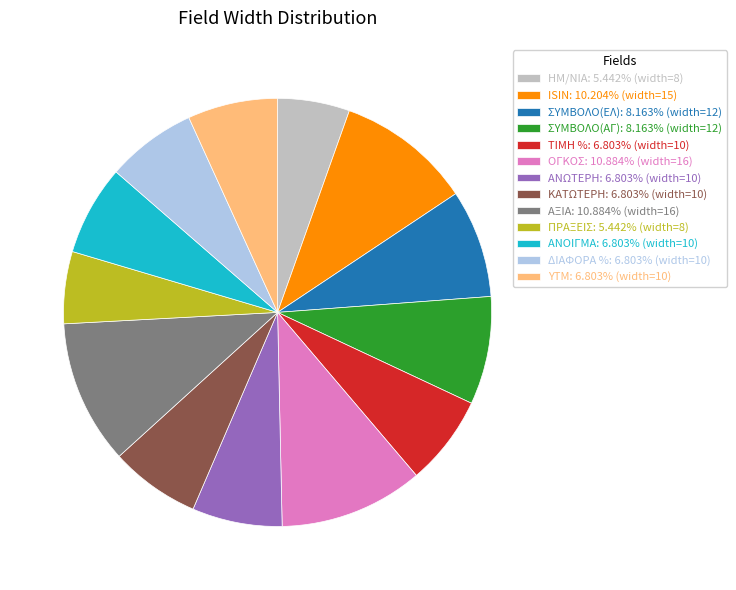

Which has a higher value, ΣΥΜΒΟΛΟ(ΕΛ) or ΤΙΜΗ %?

ΣΥΜΒΟΛΟ(ΕΛ)